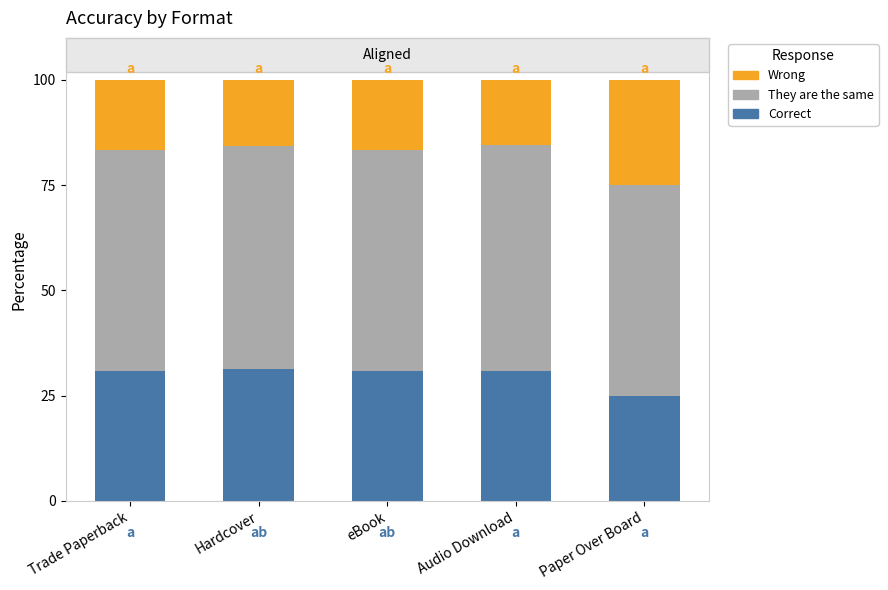

What is the total value across all series at Hardcover?

100.0